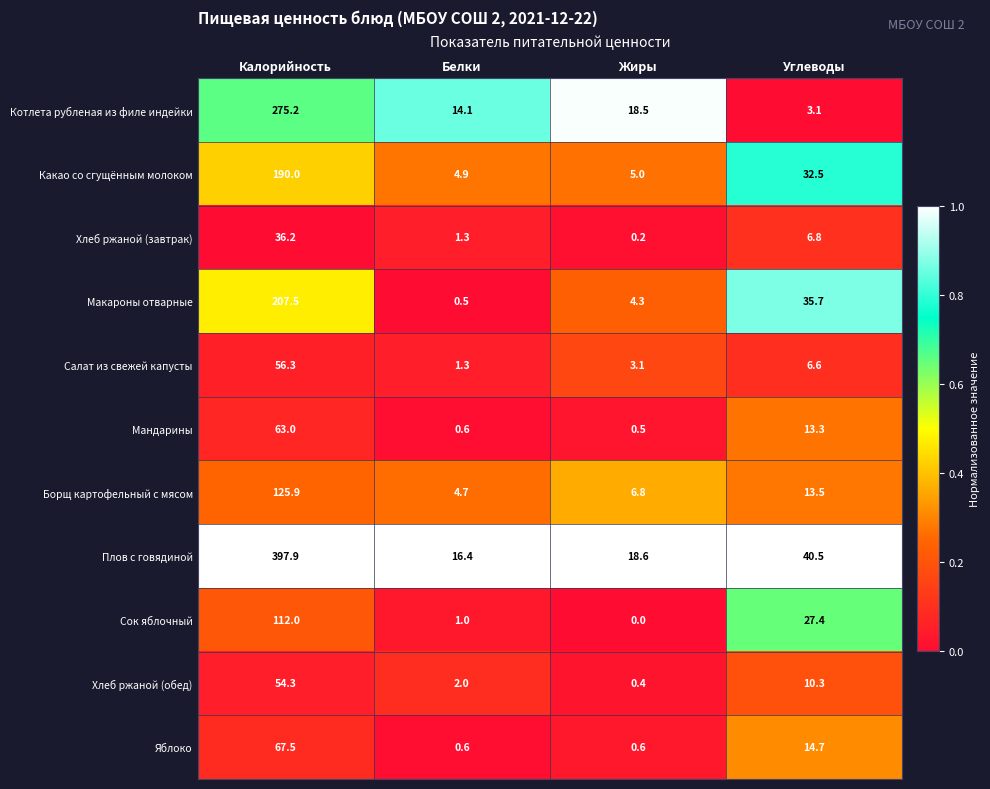

At which label does Сок яблочный first exceed 27?

Калорийность